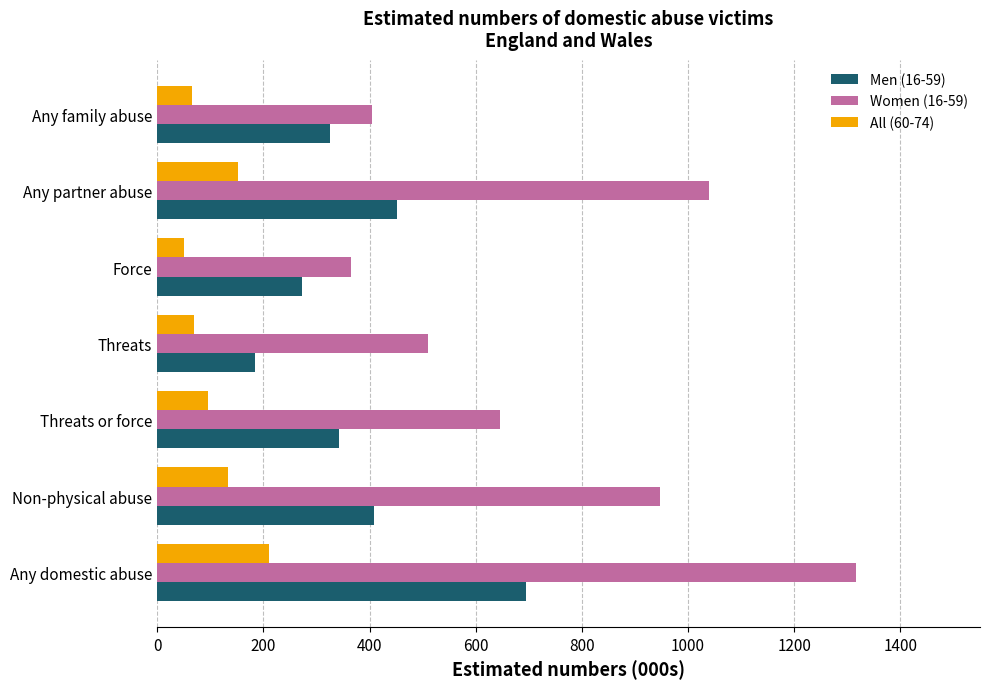

Is it true that Women (16-59) equals 230 at Any family abuse?

False